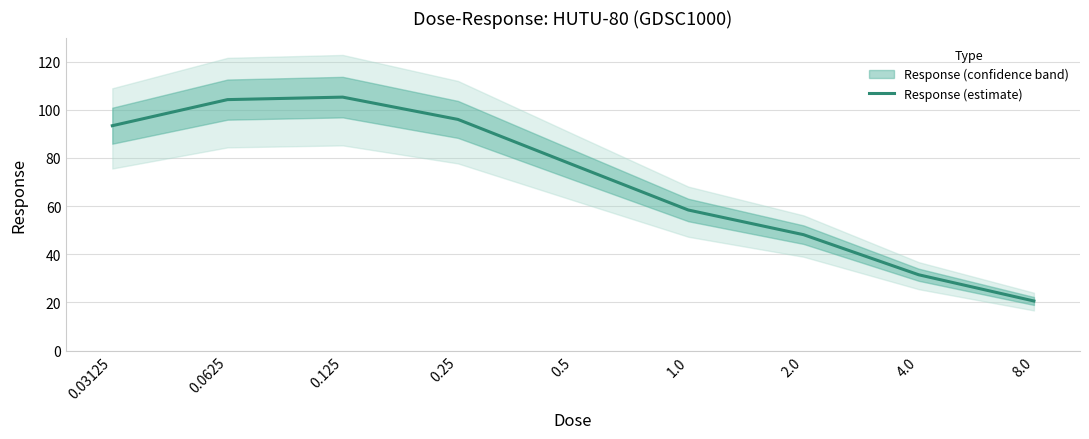

How many data points are above 77?

5